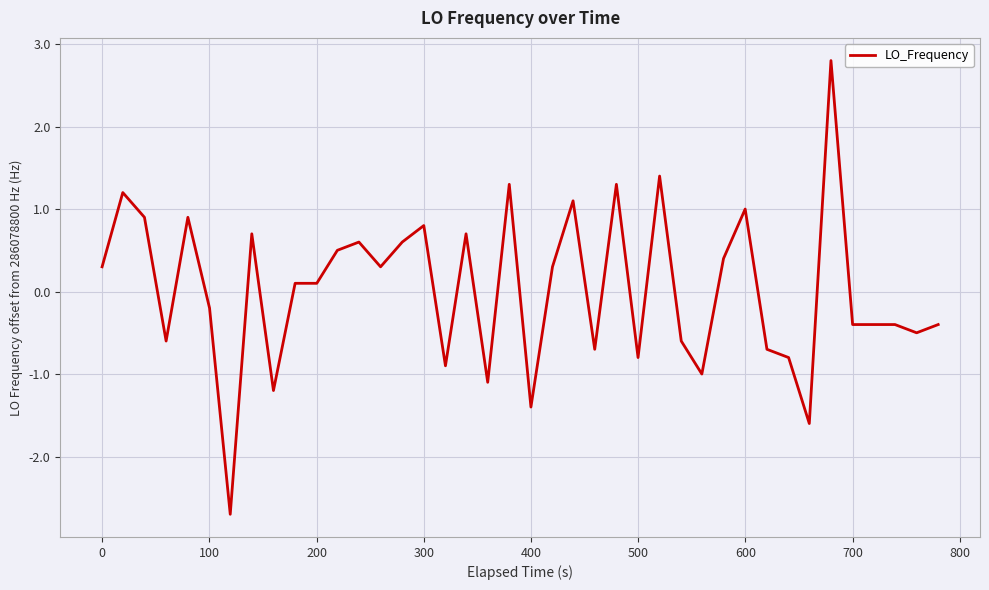

What is the greatest value displayed?

2.8